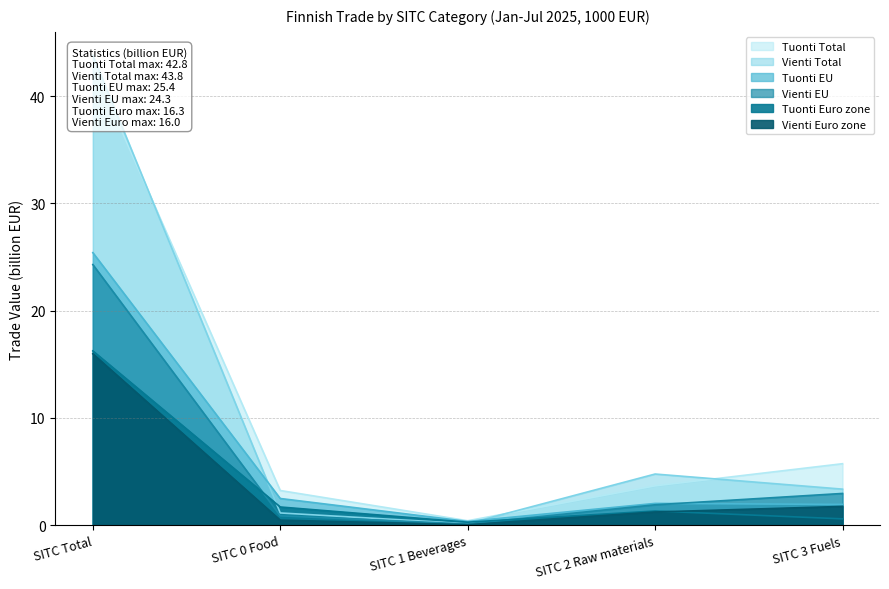

What are all the series names shown in the legend?

Tuonti Total, Vienti Total, Tuonti EU, Vienti EU, Tuonti Euro zone, Vienti Euro zone